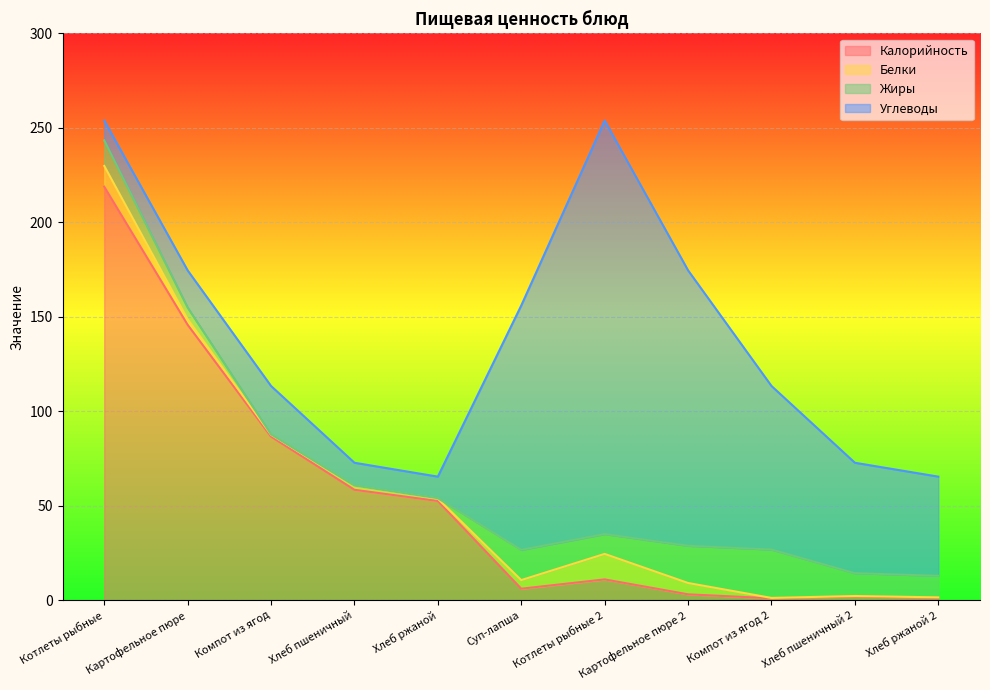

Between Хлеб пшеничный and Хлеб ржаной, which is larger?

Хлеб пшеничный